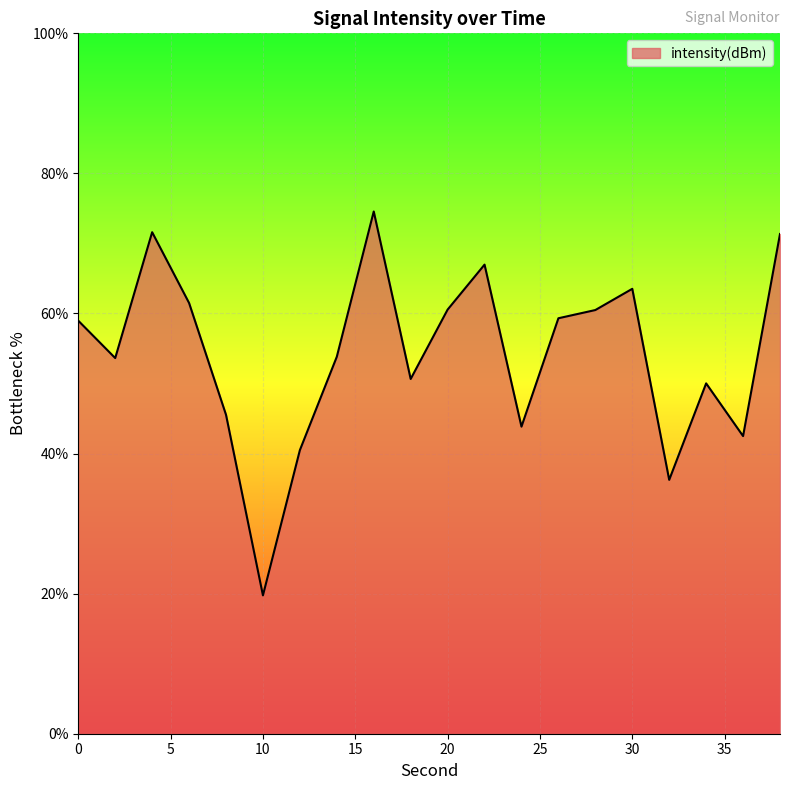

What is the sum of all values?

1085.4